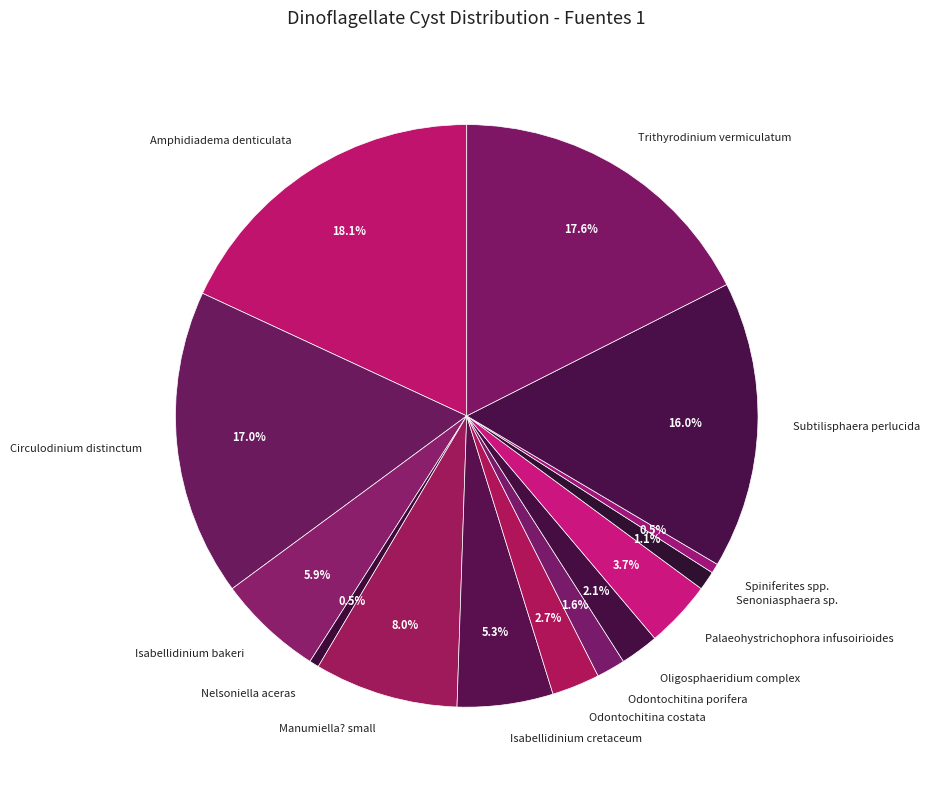

What is the largest slice in the pie chart?

Amphidiadema denticulata